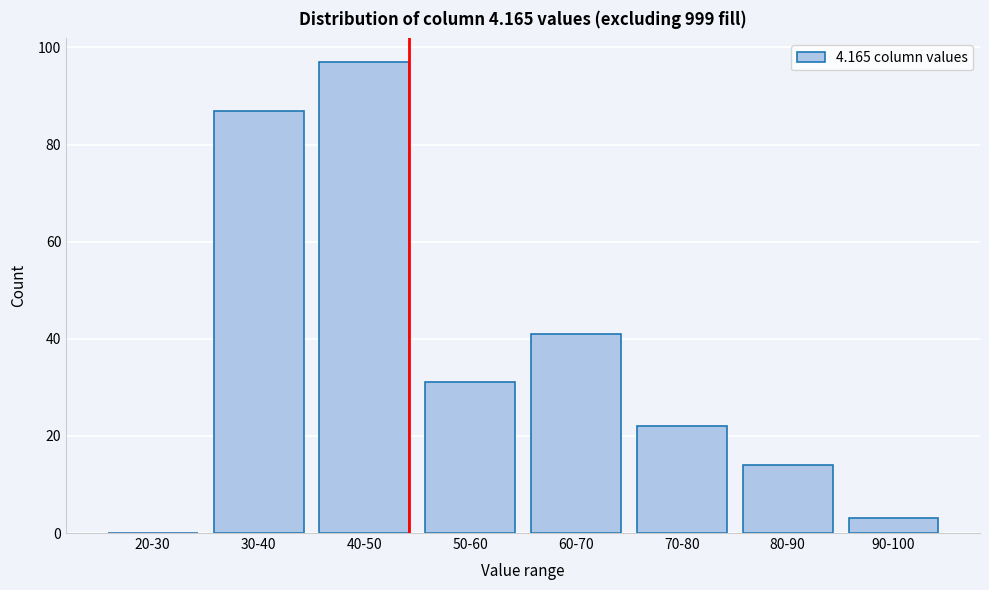

Reading left to right, what are all the values shown in this chart?

20-30=0	30-40=87	40-50=97	50-60=31	60-70=41	70-80=22	80-90=14	90-100=3